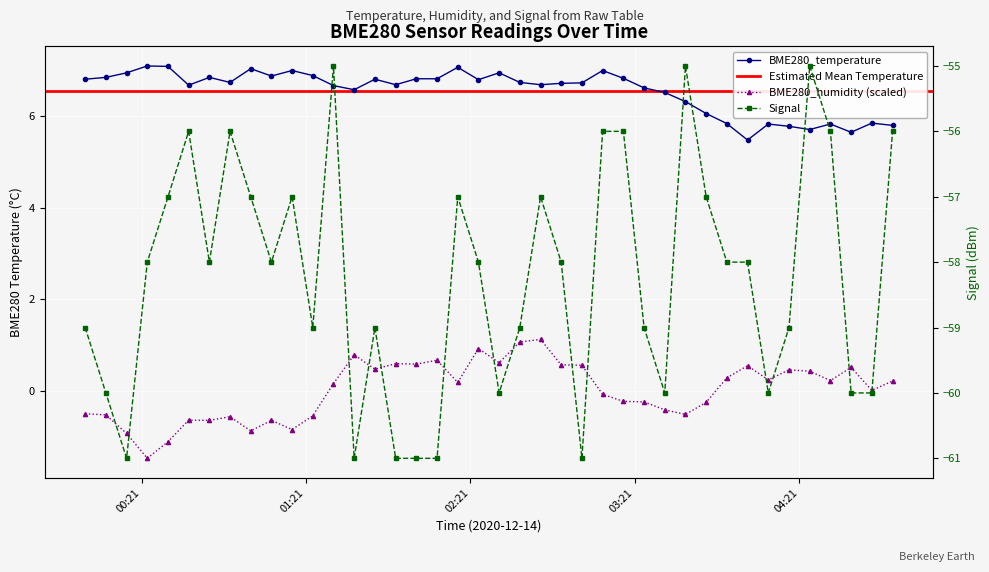

How many interior local valleys does the BME280_humidity series have?

12